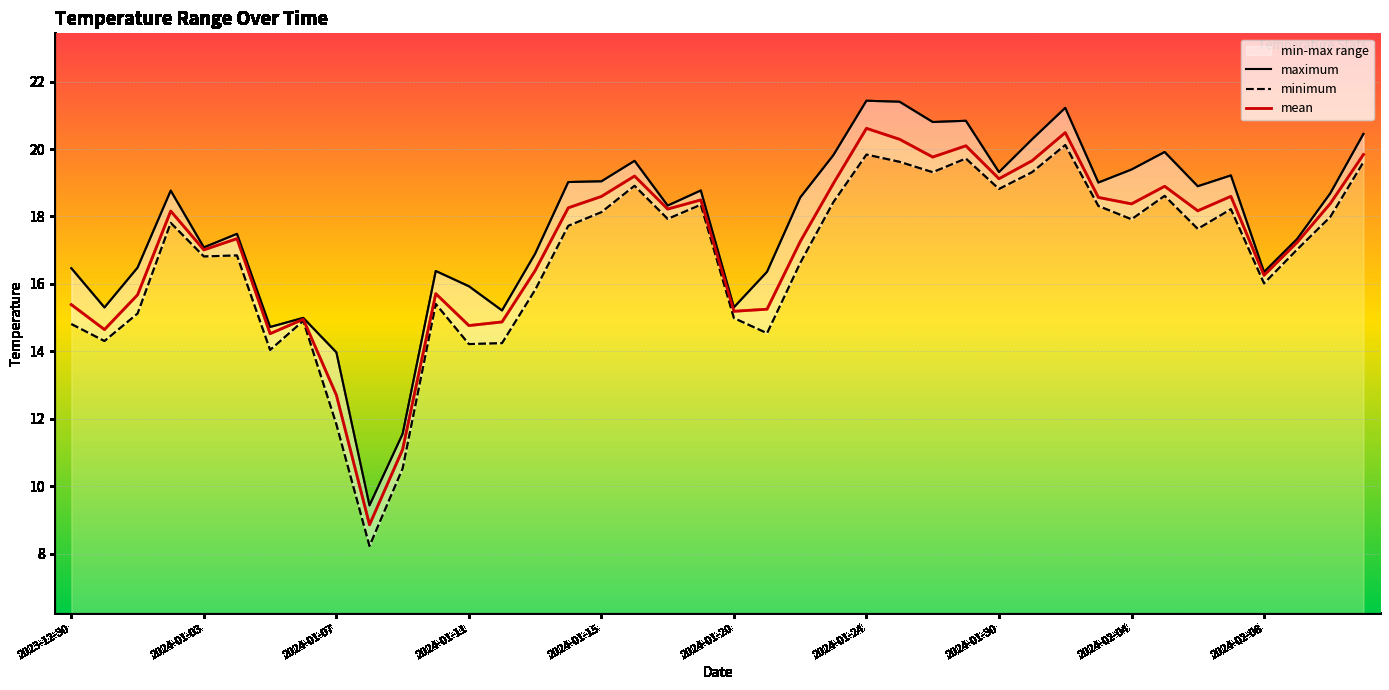

What is the highest value of the mean series?

20.6